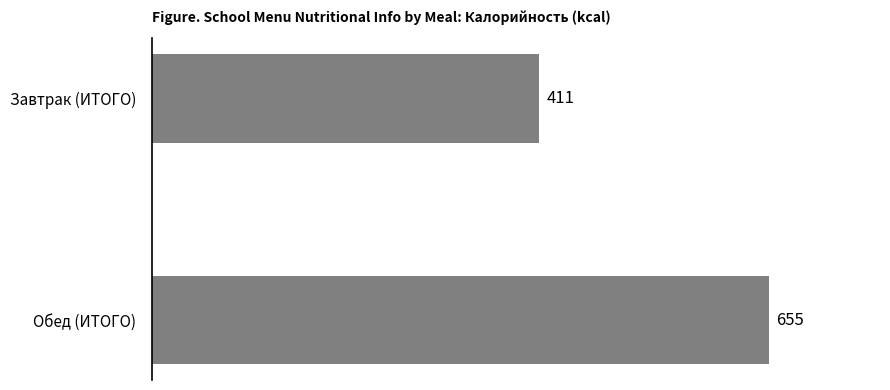

Reading top to bottom, list all the values displayed in this chart.

411	655